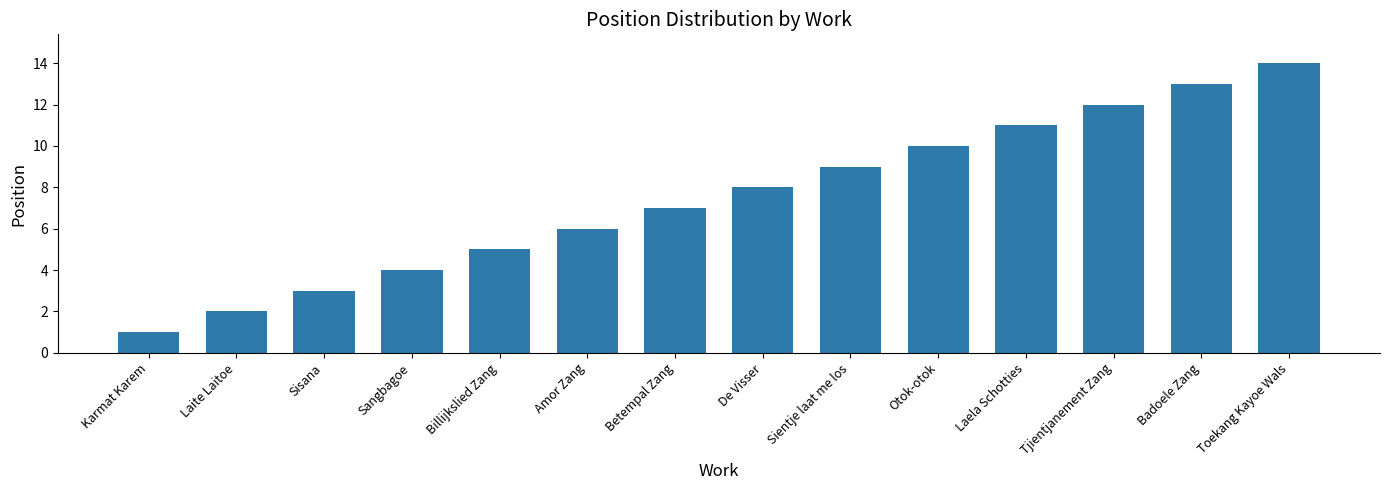

Between Laela Schotties and Betempal Zang, which is larger?

Laela Schotties